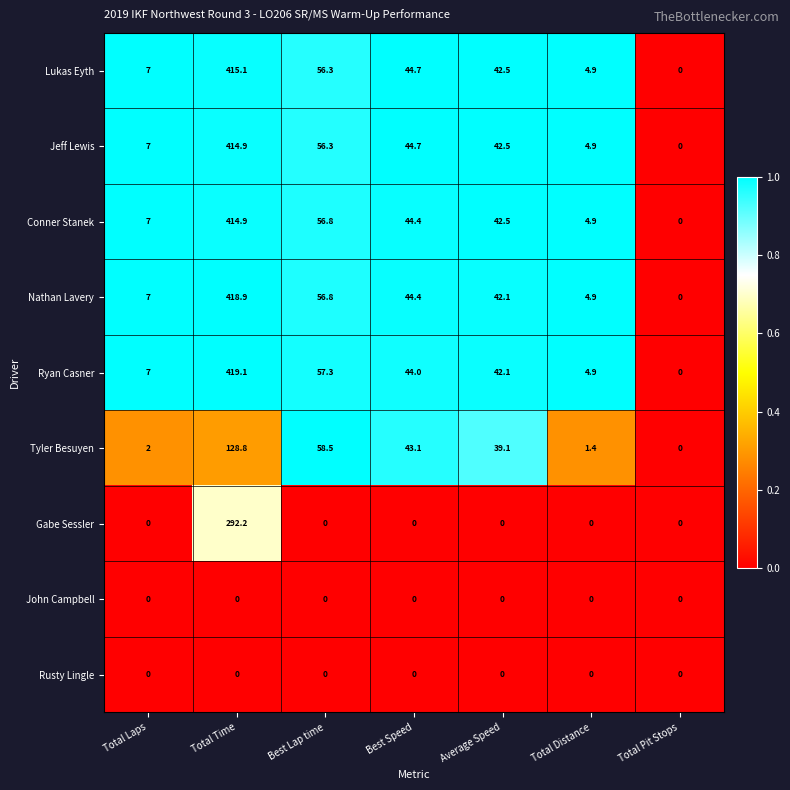

What is the sum of all Tyler Besuyen values?

272.9